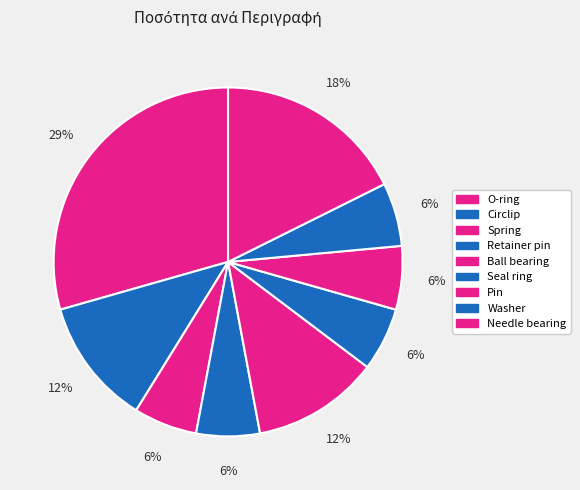

To the nearest percent, what percentage of the pie is Ball bearing?

12%